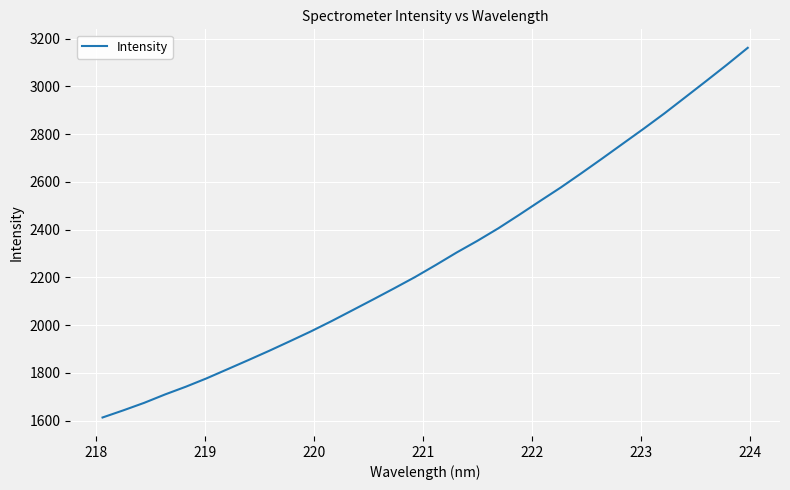

What is the smallest value displayed?

1612.8